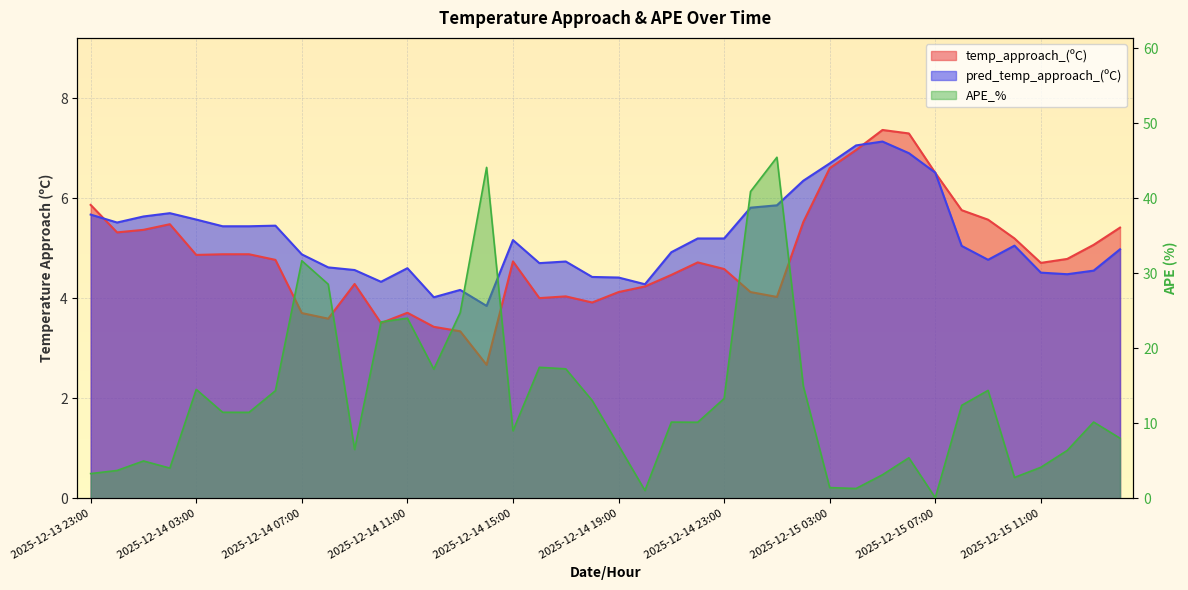

How many values in the APE_% series exceed 11?

20